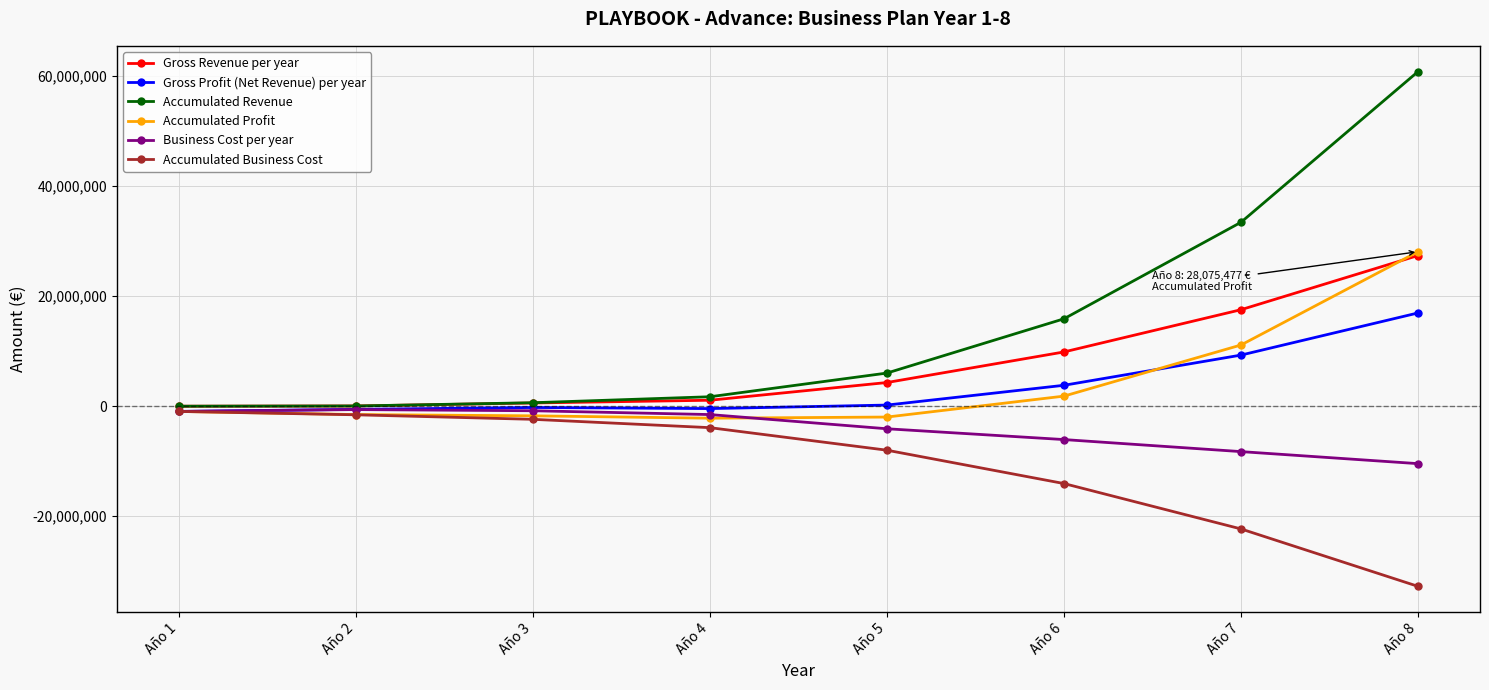

Does the chart display data point markers on the line(s)?

Yes